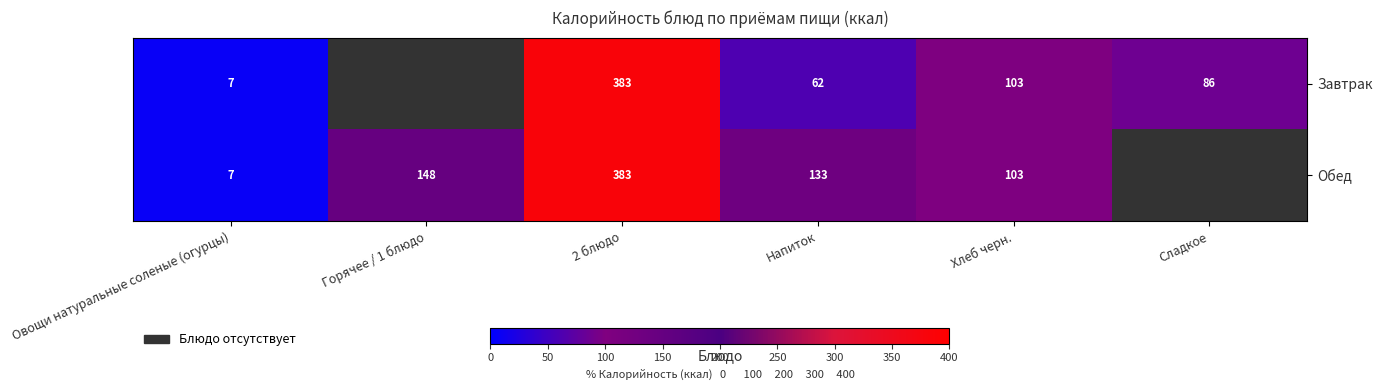

Rank the series at Напиток from lowest to highest value.

Завтрак, Обед